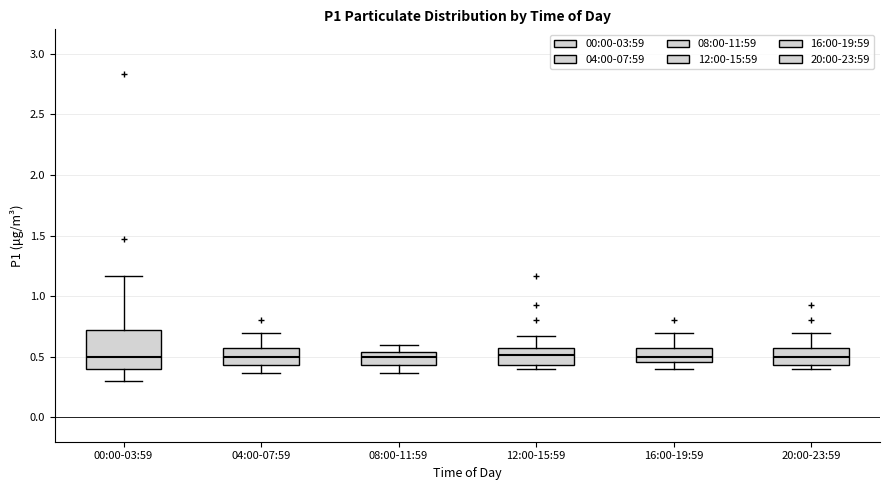

Where does the upper whisker of the box for 16:00-19:59 end on the y-axis? The values are not printed on the chart, so give them approximately, as read against the axis.

0.70